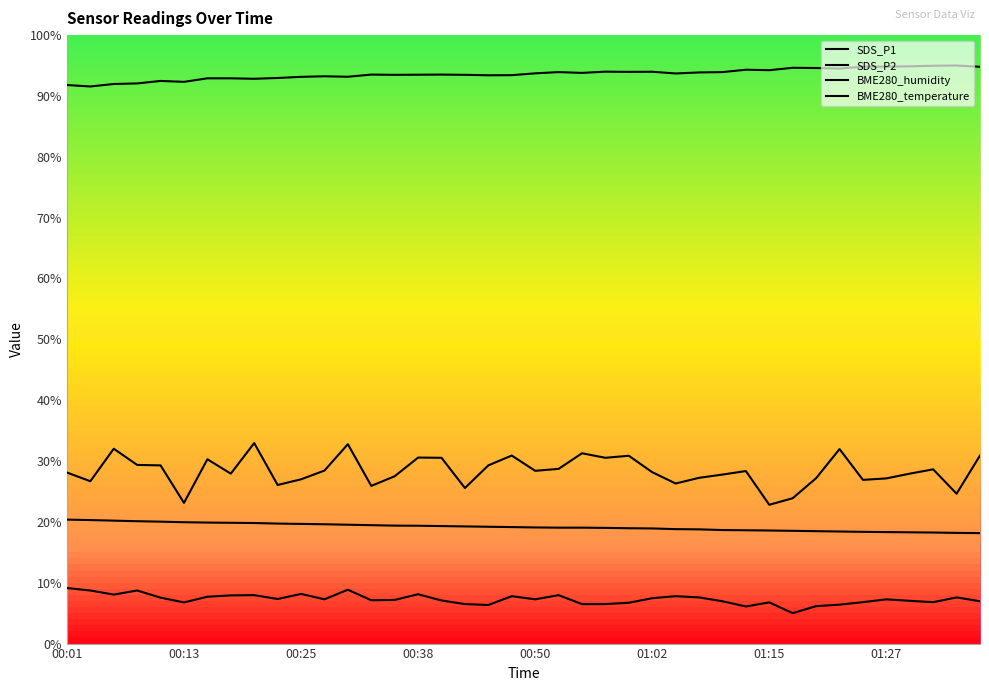

What is the sum of all SDS_P2 values?

291.8